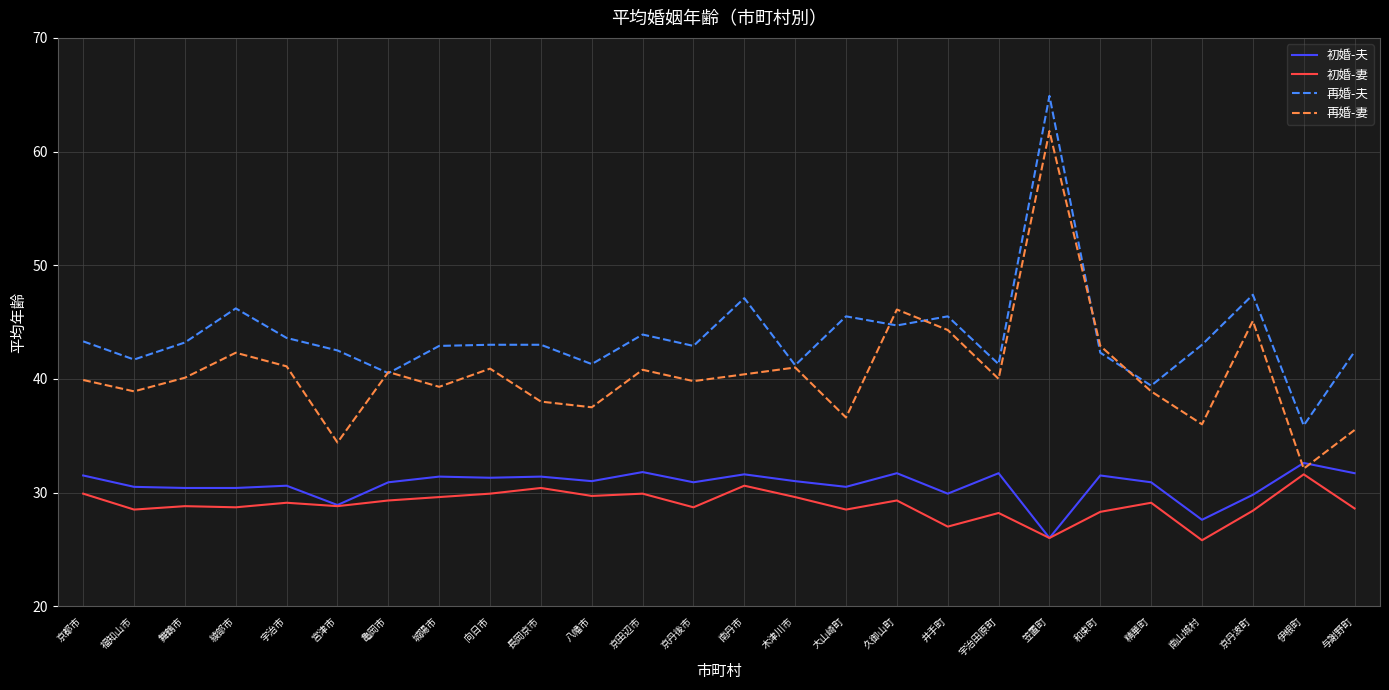

Which series has the largest range (max minus min)?

再婚-妻